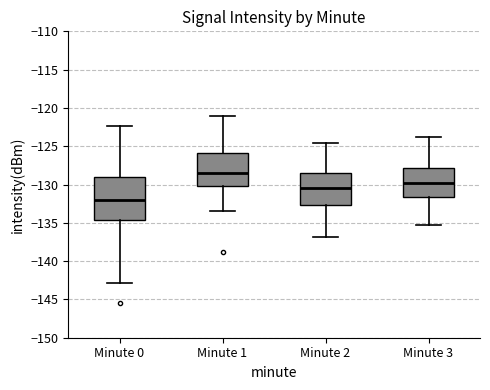

Reading left to right, transcribe this box plot: for each box, give where its median line is, the range the box spans, and where its two whiskers end, as read against the y-axis. The values are not printed on the chart, so give them approximately, as read against the axis.

Minute 0: median -132.0, box -134.5 to -129.0, whiskers -143.0 to -122.5
Minute 1: median -128.5, box -130.0 to -126.0, whiskers -133.5 to -121.0
Minute 2: median -130.5, box -132.5 to -128.5, whiskers -137.0 to -124.5
Minute 3: median -130.0, box -131.5 to -128.0, whiskers -135.5 to -124.0